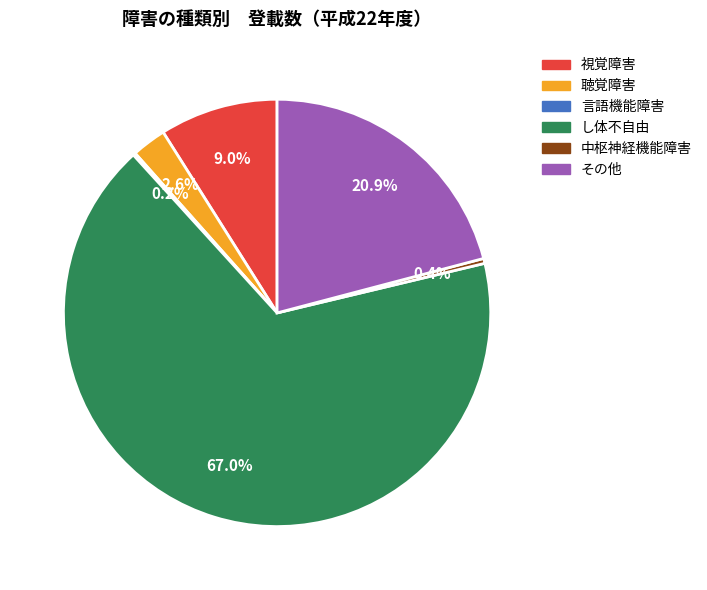

What percentage is the その他 slice, to the nearest percent?

21%